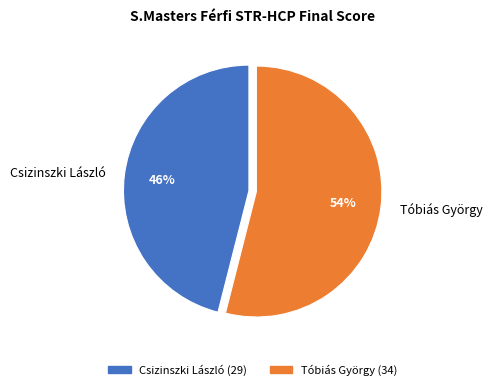

The Tóbiás György slice represents 54% of the pie. True or false?

True